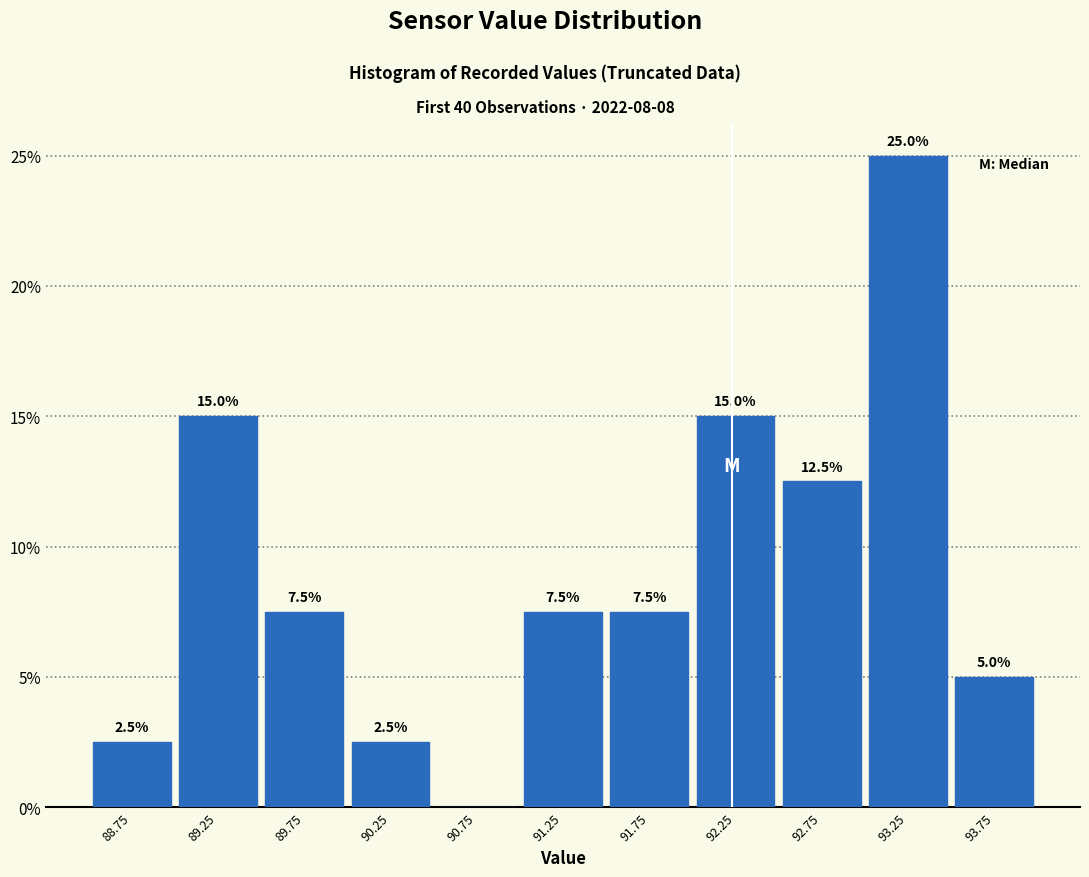

Which range on the x-axis has the tallest bar?

93.0 to 93.5